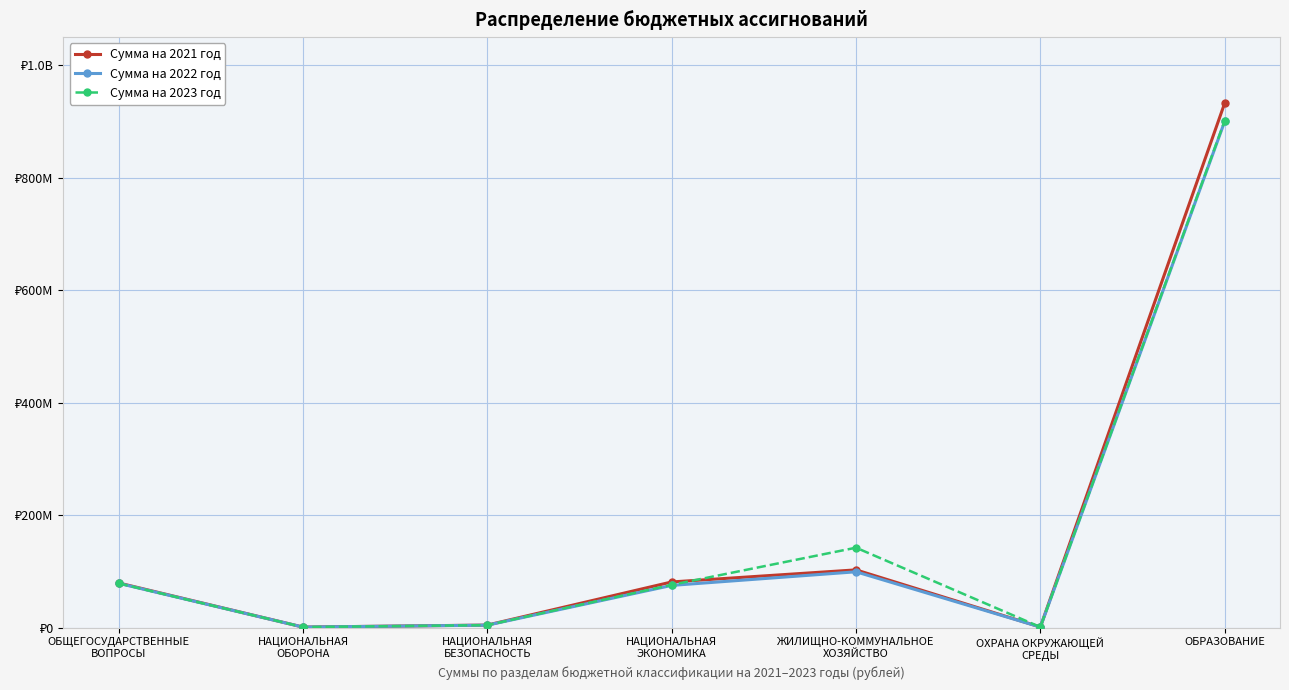

The value of Сумма на 2023 год at НАЦИОНАЛЬНАЯ
БЕЗОПАСНОСТЬ is 930570.6. True or false?

False